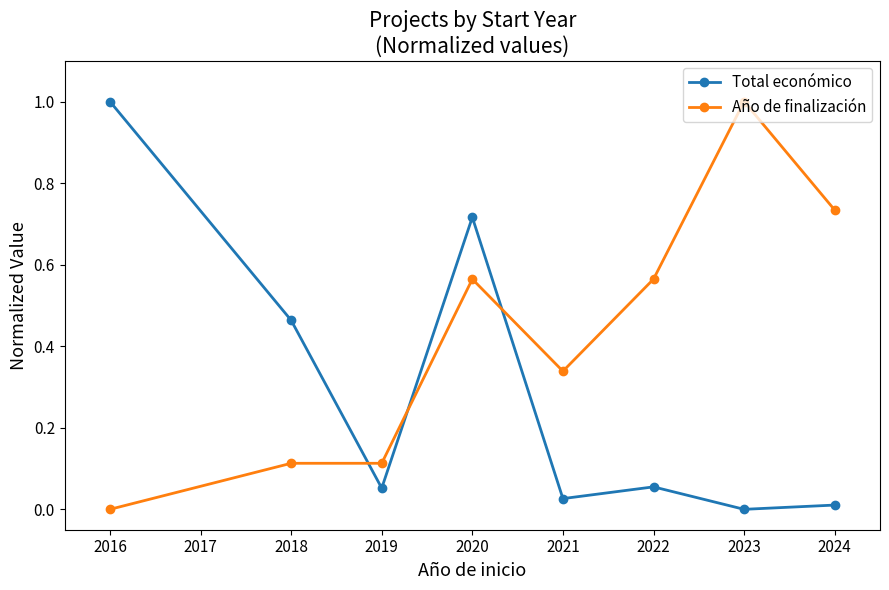

What is the difference between the maximum and second lowest values in the Año de finalización series?

0.9